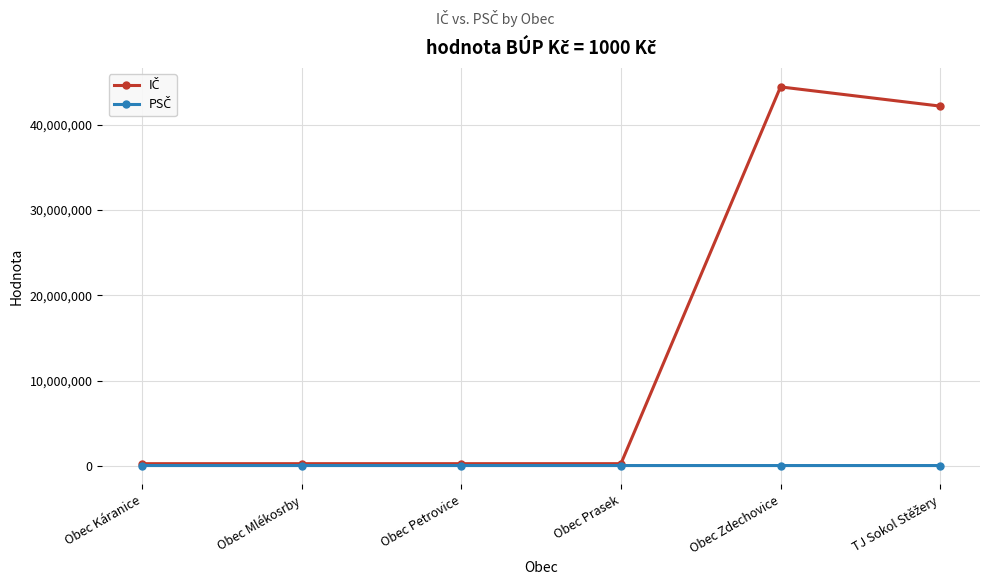

At which category is the sum across all series the highest?

Obec Zdechovice